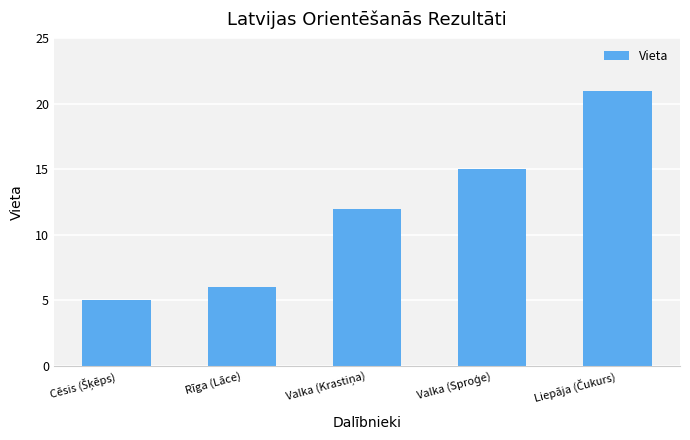

Is it true that the value at Rīga (Lāce) is 2?

False